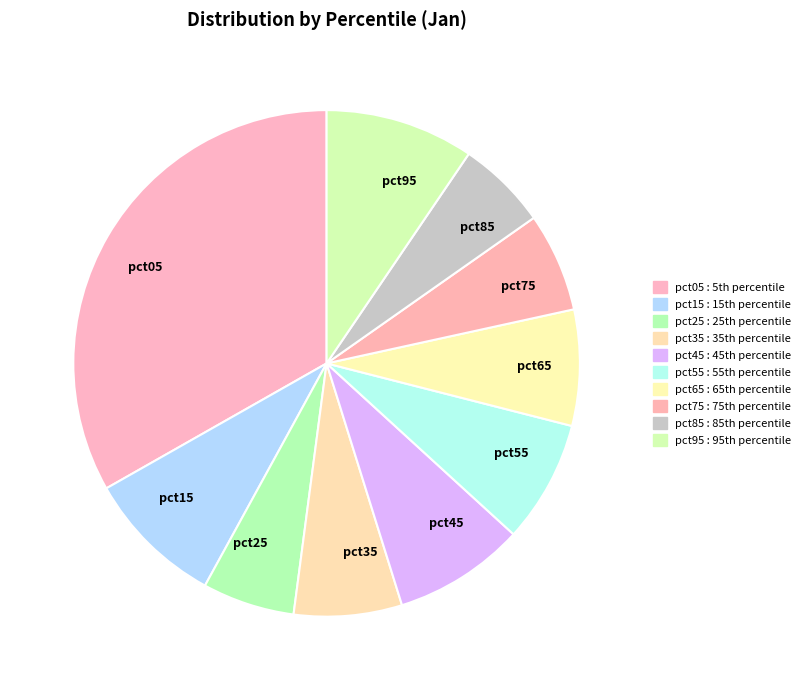

How many segments does this pie chart have?

10